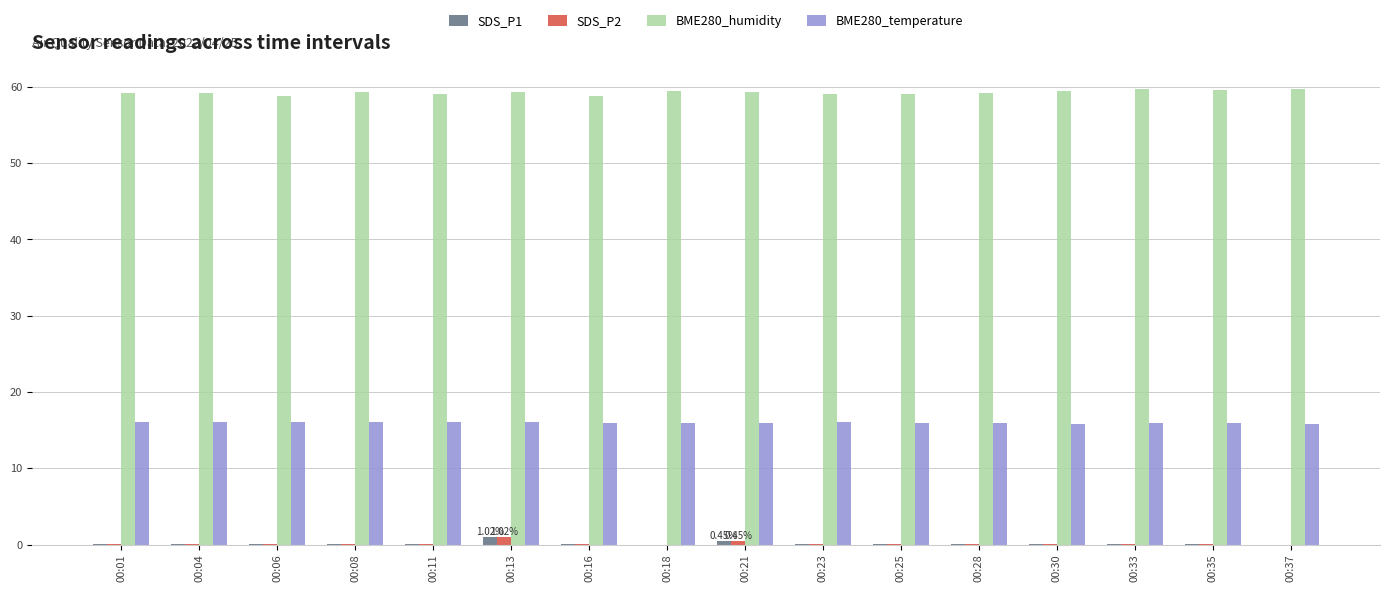

What is the sum of all BME280_temperature values?

255.8